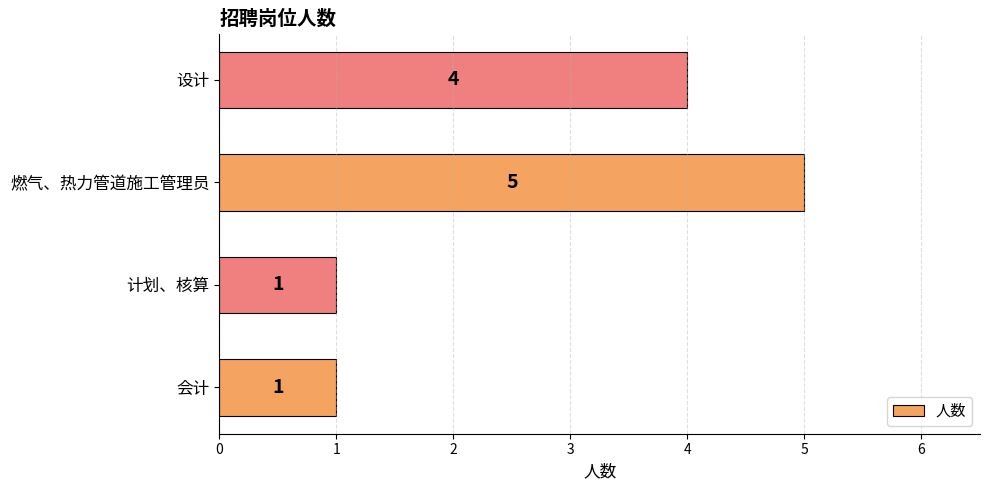

Read the value at 燃气、热力管道施工管理员.

5